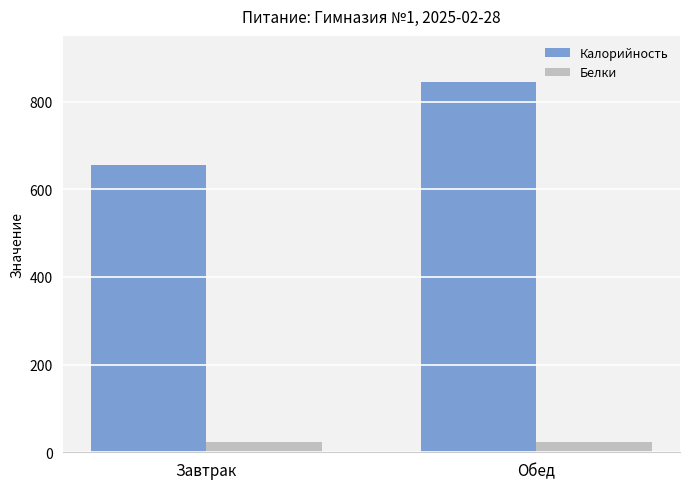

What is the greatest value displayed?

844.0